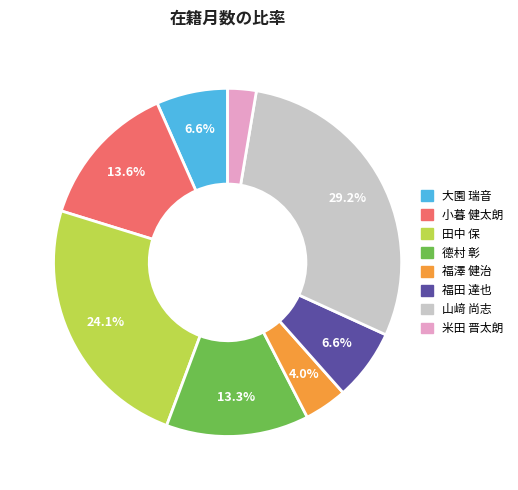

Is there a majority slice in this chart?

No